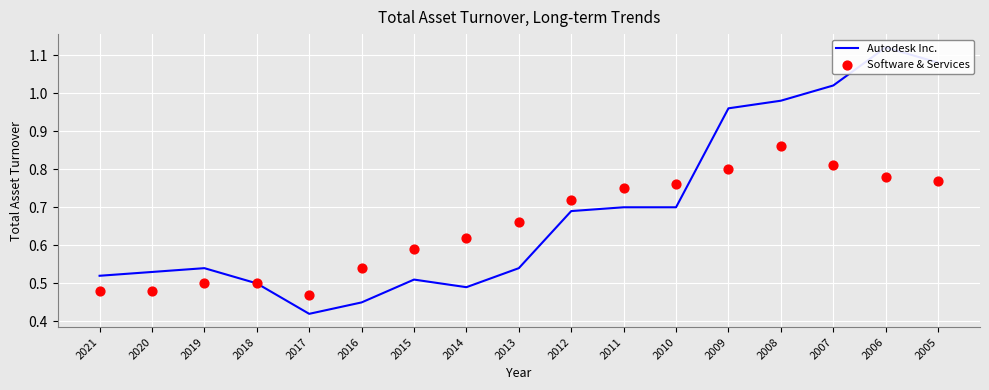

Which series reaches the maximum Y coordinate?

Autodesk Inc.